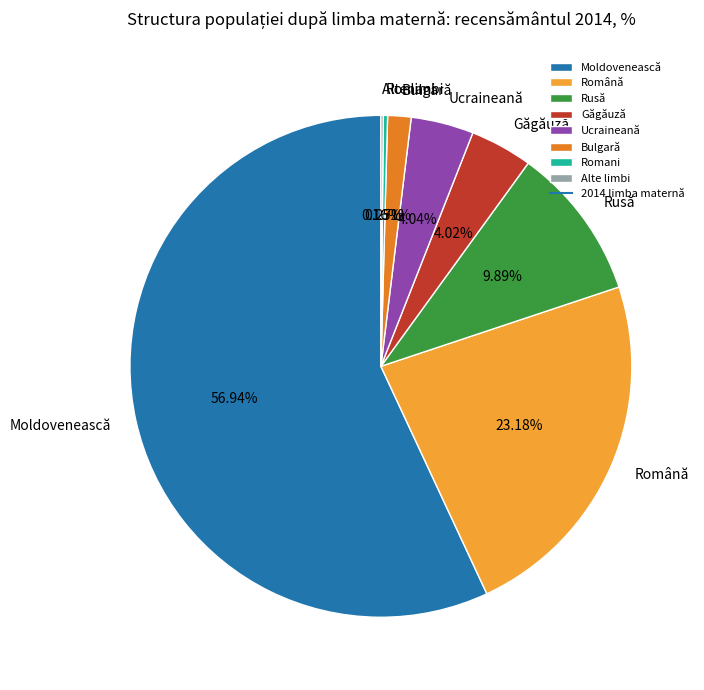

What is the ratio of the value at Bulgară to the value at Rusă?

0.2